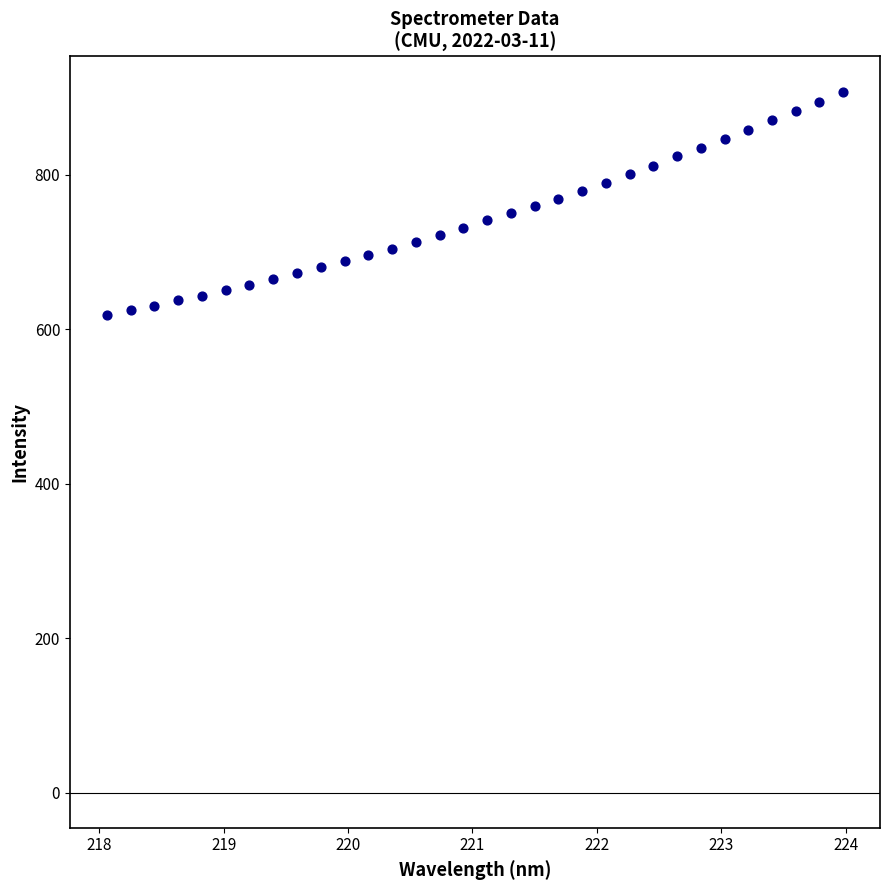

What is the range of Y values (max minus min)?

289.9